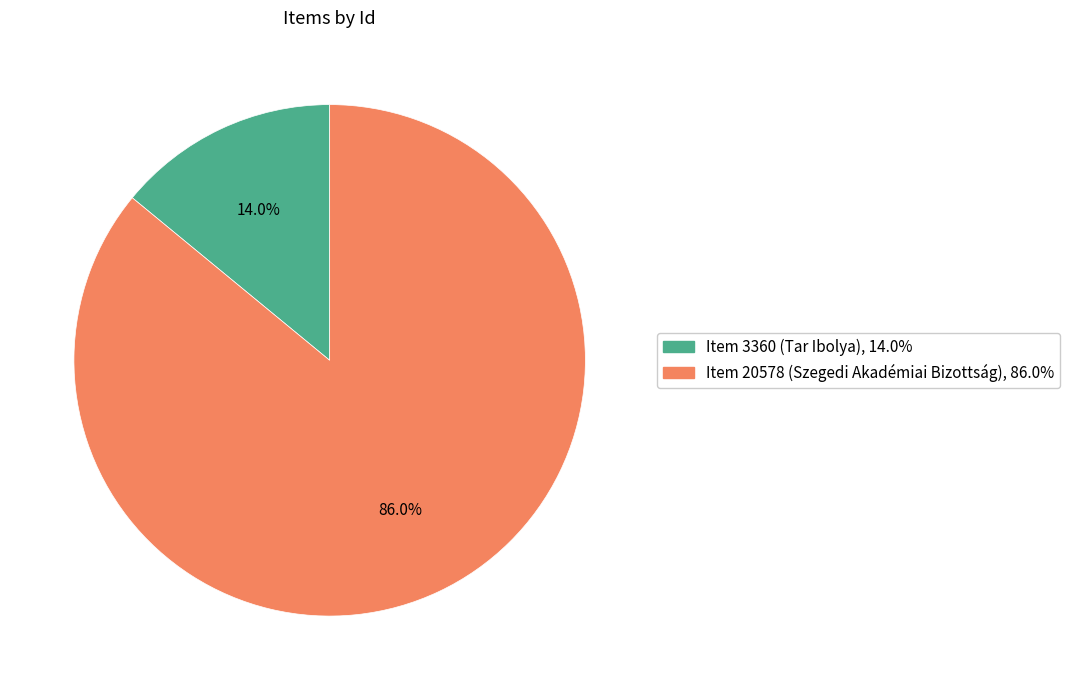

What portion of the pie excludes Item 3360 (Tar Ibolya)?

86.0%